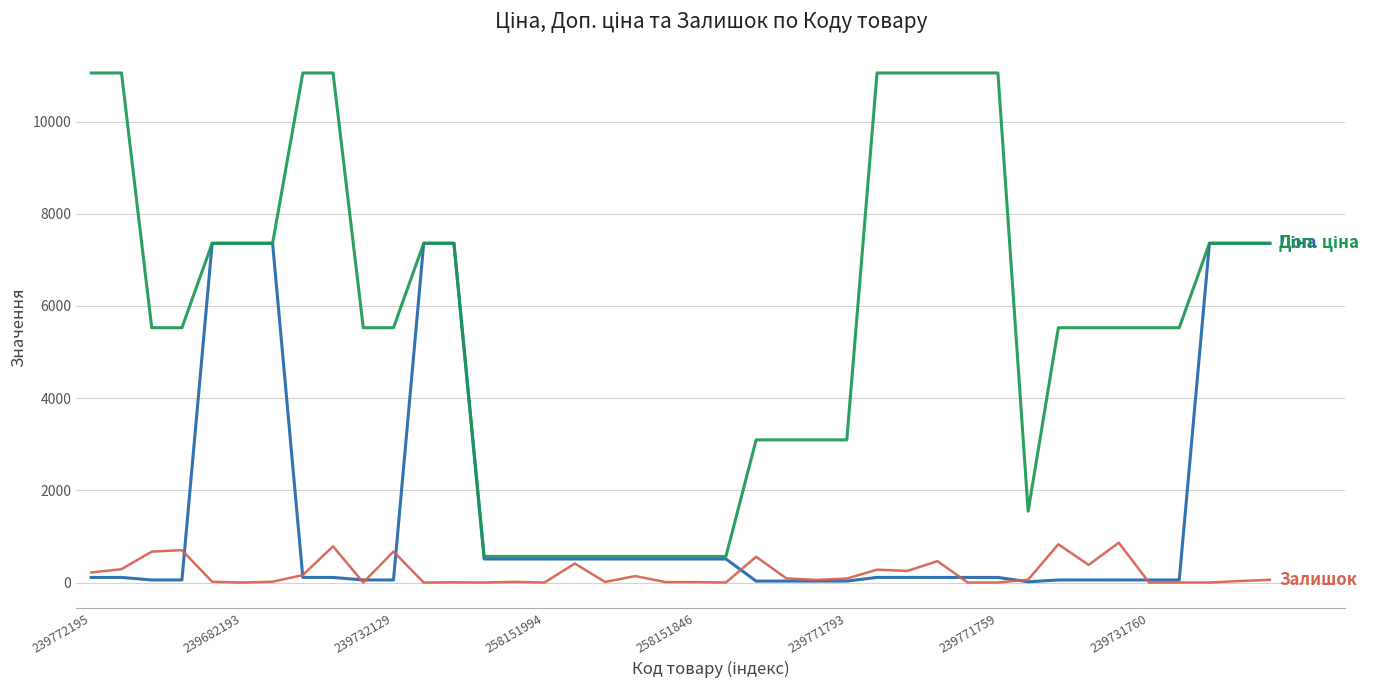

What is the maximum value shown in the chart?

11055.0